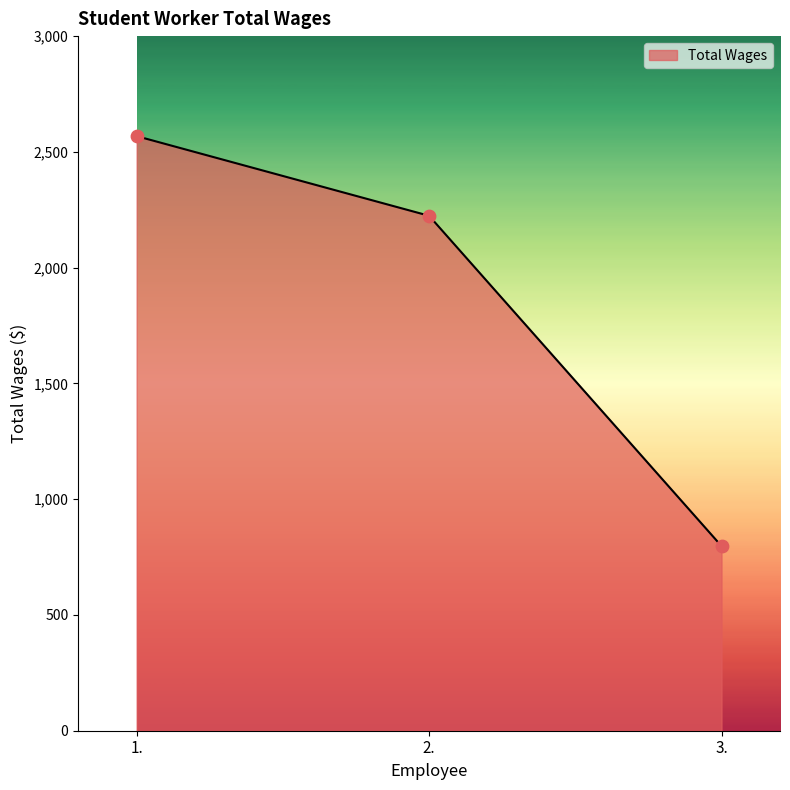

Between 1. and 3., which is larger?

1.